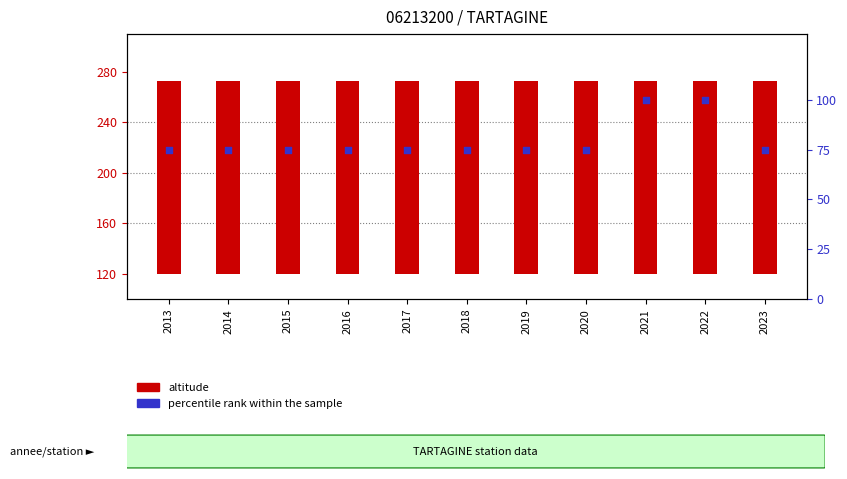

Which series has the widest spread of Y values?

percentile rank within the sample